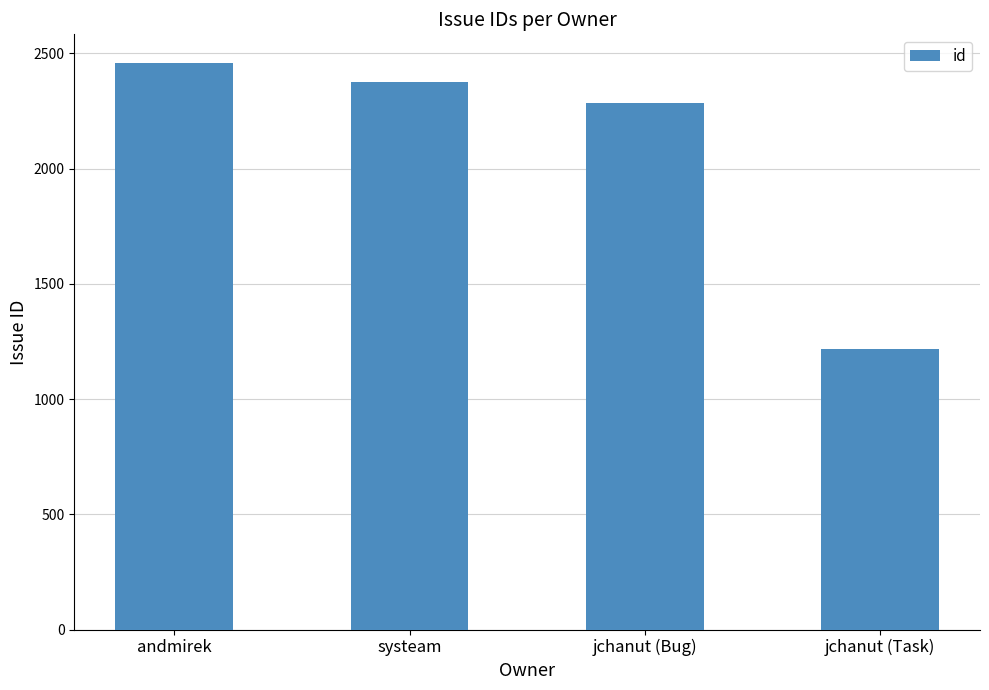

What is the sum of all values?

8339